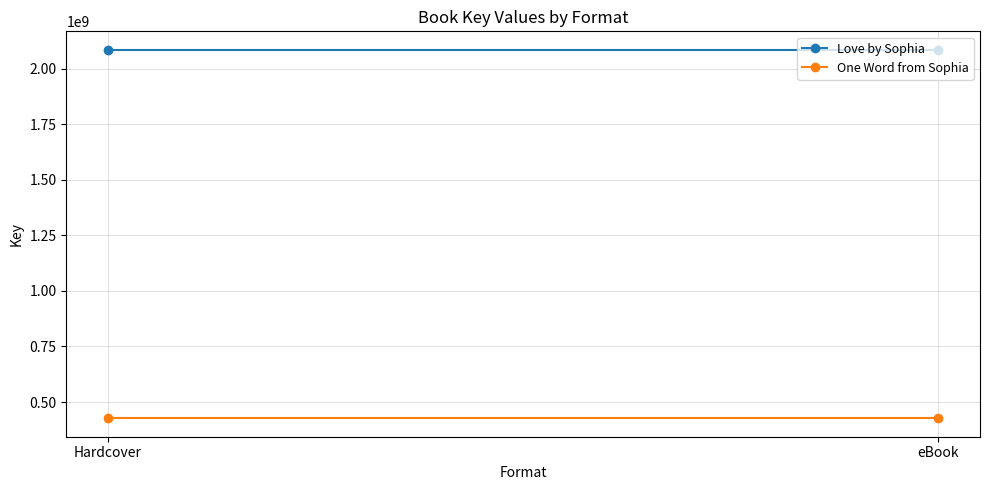

Reading right to left, transcribe all the data shown in this chart.

Love by Sophia: eBook=2084717104	Hardcover=2084717104
One Word from Sophia: eBook=427012546	Hardcover=427012546